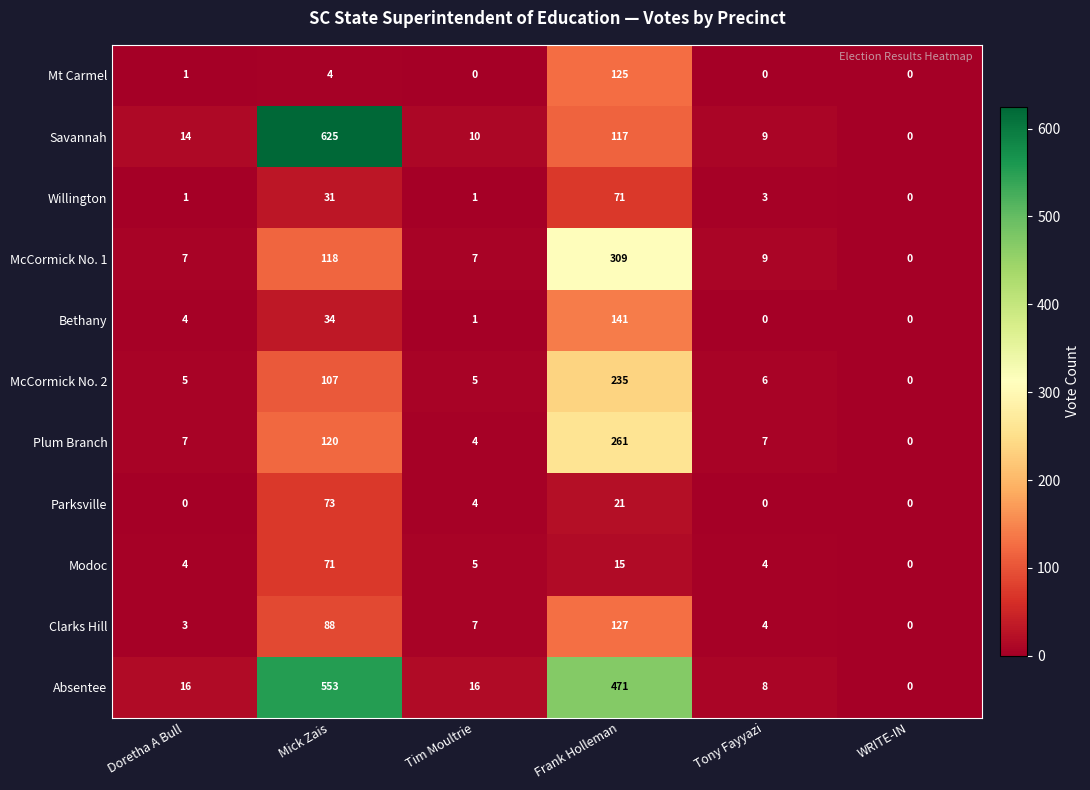

What is the difference between the second highest and second lowest values in the Mt Carmel series?

4